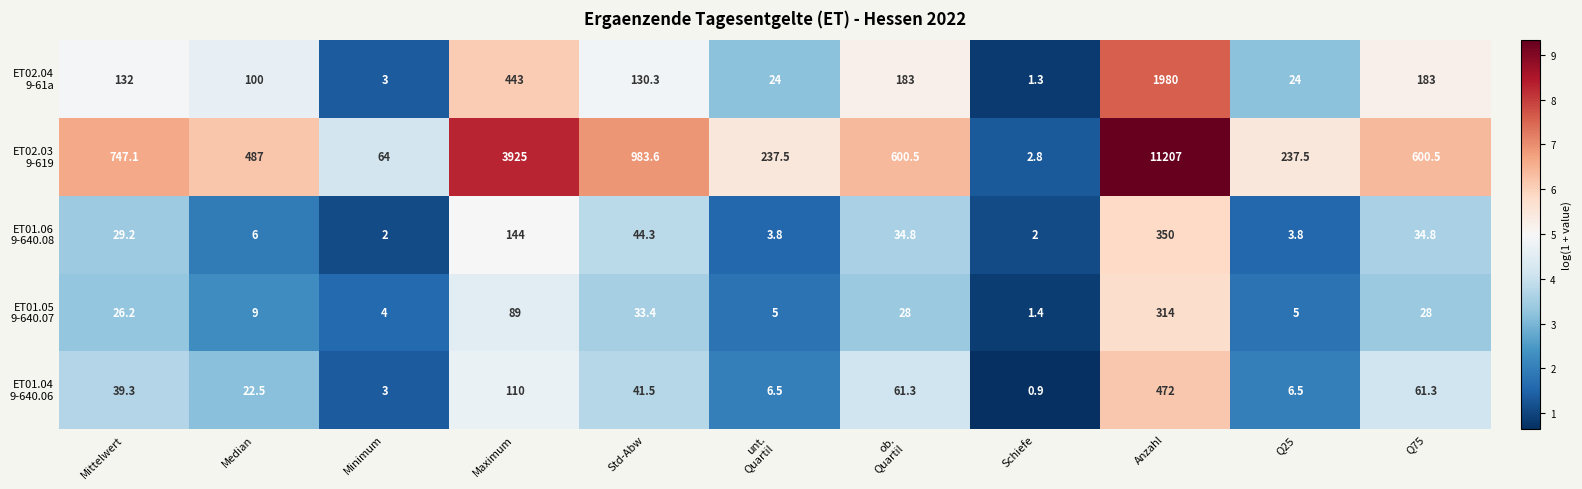

At how many categories does at least one series exceed 2?

11